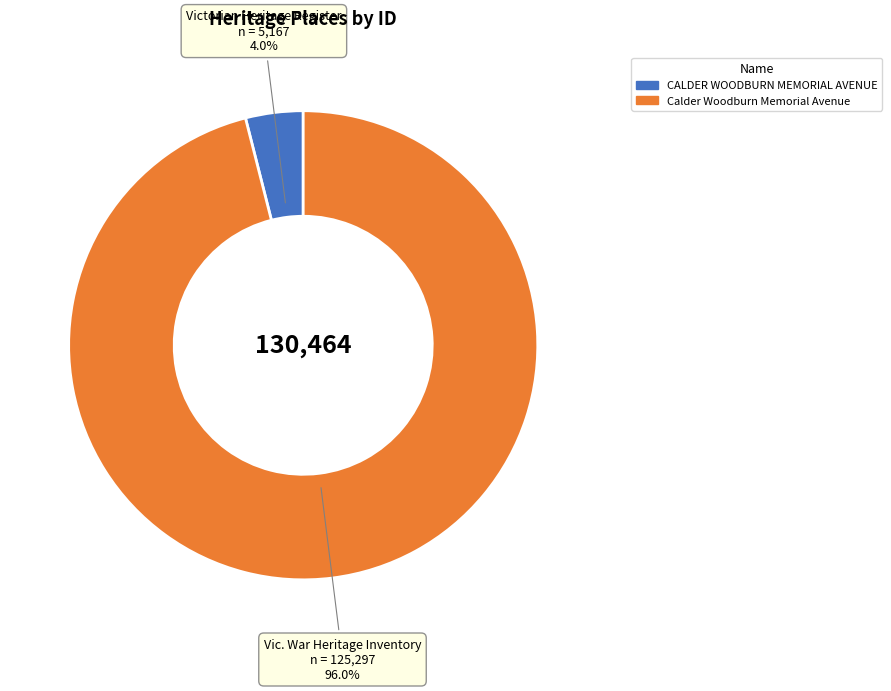

To the nearest percent, what portion does Calder Woodburn Memorial Avenue represent?

96%